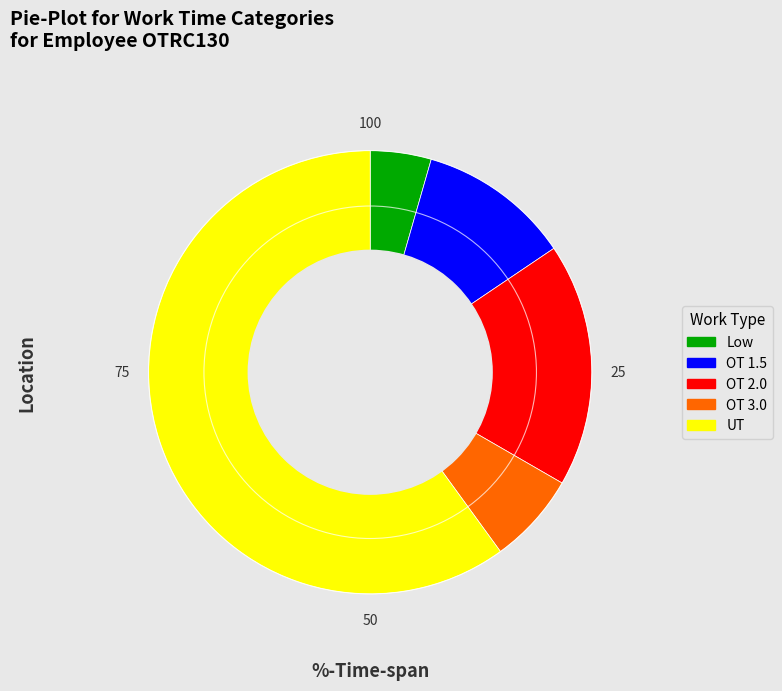

What is the ratio of the value at Low to the value at UT?

0.1